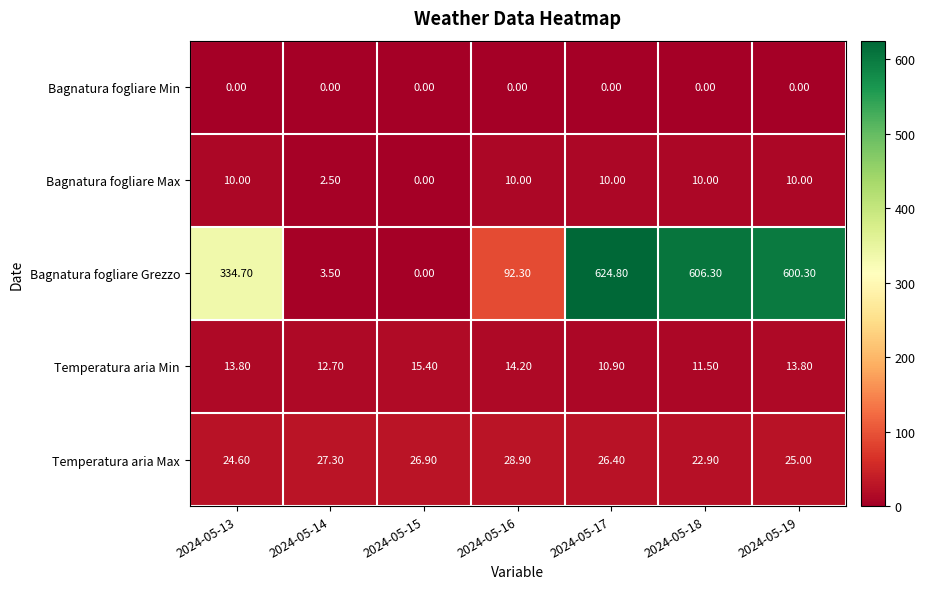

What is the greatest value displayed?

624.8